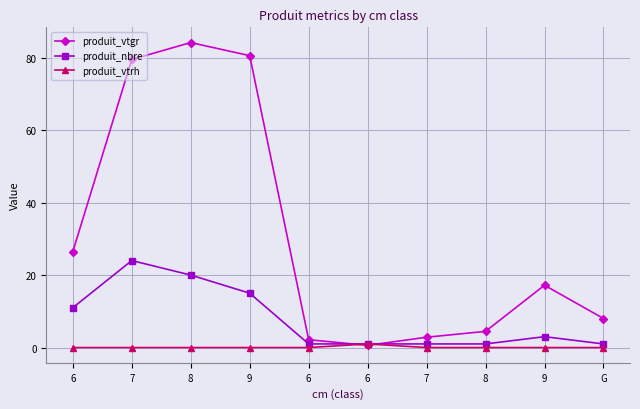

True or false: produit_vtrh and produit_nbre cross at least once.

False